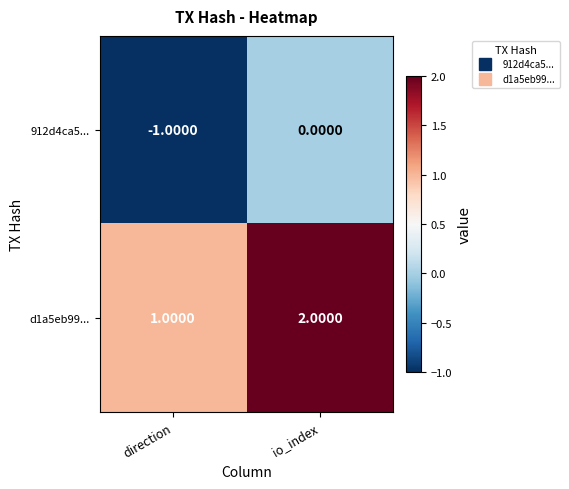

At which category is the sum across all series the highest?

io_index